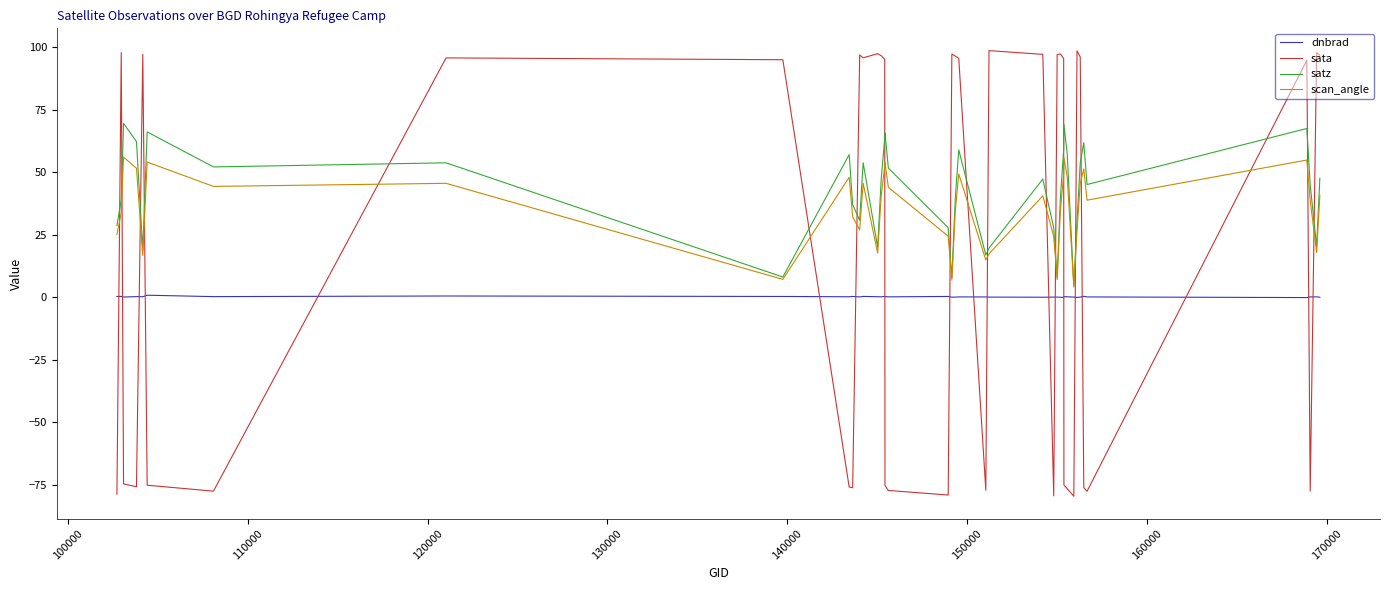

Which series has the largest range (max minus min)?

sata